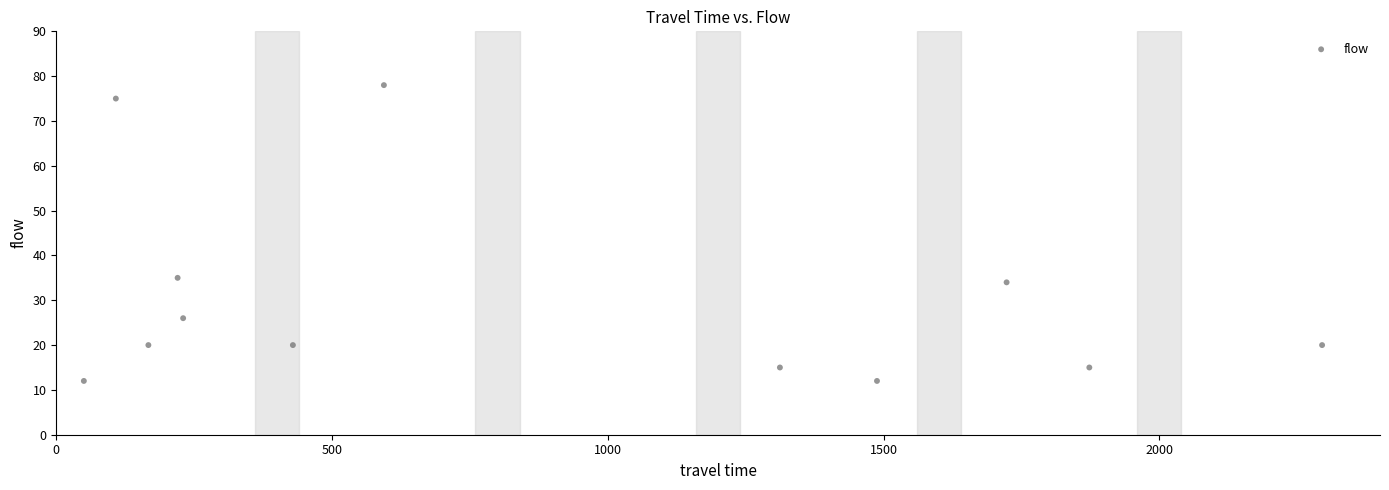

What is the range of Y values (max minus min)?

66